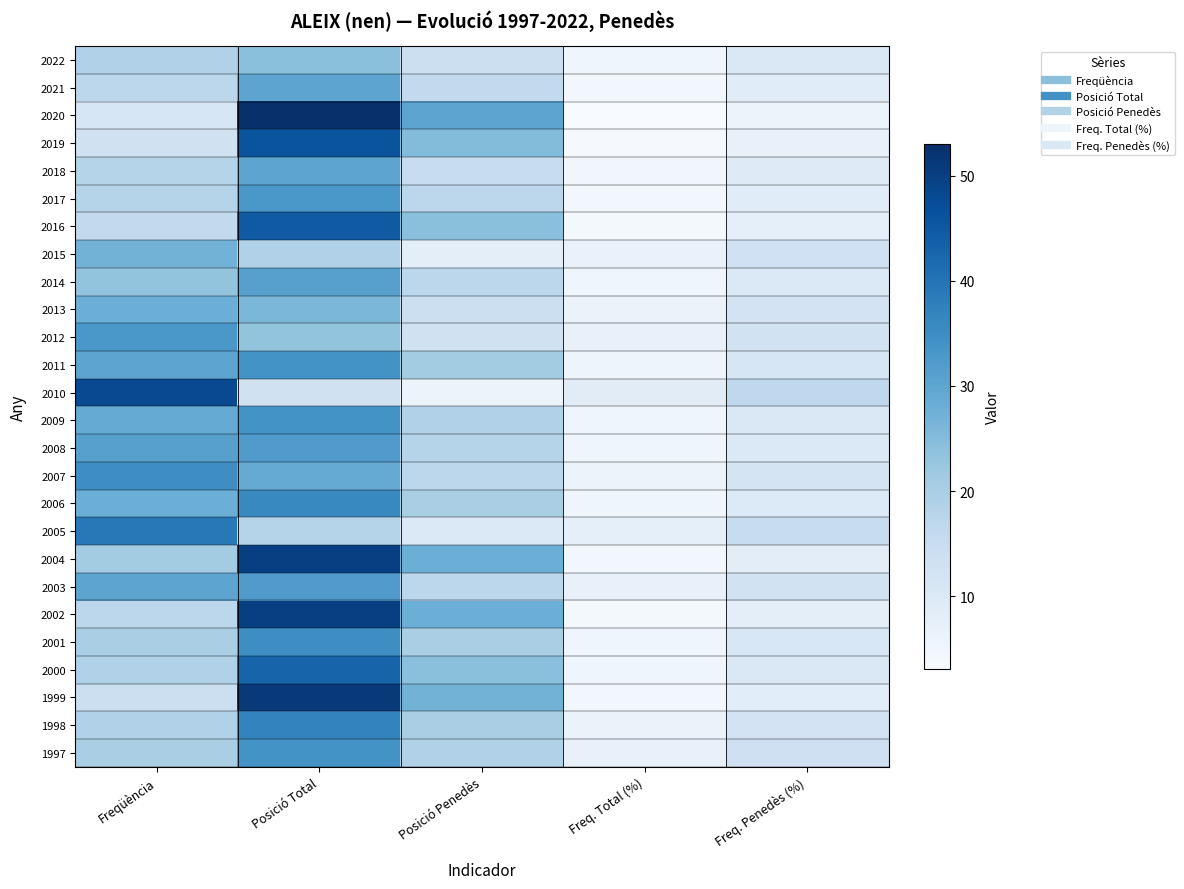

Reading right to left, transcribe all the data shown in this chart.

2022: Freq. Penedès (%)=10.4	Freq. Total (%)=5.4	Posició Penedès=14.0	Posició Total=24.0	Freqüència=19.0
2021: Freq. Penedès (%)=8.8	Freq. Total (%)=4.6	Posició Penedès=16.0	Posició Total=30.0	Freqüència=17.0
2020: Freq. Penedès (%)=5.9	Freq. Total (%)=3.1	Posició Penedès=30.0	Posició Total=53.0	Freqüència=11.0
2019: Freq. Penedès (%)=6.9	Freq. Total (%)=3.5	Posició Penedès=25.0	Posició Total=46.0	Freqüència=13.0
2018: Freq. Penedès (%)=9.3	Freq. Total (%)=4.8	Posició Penedès=15.0	Posició Total=30.0	Freqüència=18.0
2017: Freq. Penedès (%)=8.8	Freq. Total (%)=4.6	Posició Penedès=17.0	Posició Total=33.0	Freqüència=18.0
2016: Freq. Penedès (%)=7.5	Freq. Total (%)=3.9	Posició Penedès=24.0	Posició Total=45.0	Freqüència=16.0
2015: Freq. Penedès (%)=13.1	Freq. Total (%)=6.5	Posició Penedès=8.0	Posició Total=19.0	Freqüència=27.0
2014: Freq. Penedès (%)=10.0	Freq. Total (%)=5.2	Posició Penedès=17.0	Posició Total=31.0	Freqüència=23.0
2013: Freq. Penedès (%)=12.1	Freq. Total (%)=6.2	Posició Penedès=14.0	Posició Total=26.0	Freqüència=28.0
2012: Freq. Penedès (%)=12.8	Freq. Total (%)=6.7	Posició Penedès=13.0	Posició Total=23.0	Freqüència=33.0
2011: Freq. Penedès (%)=10.9	Freq. Total (%)=5.6	Posició Penedès=21.0	Posició Total=34.0	Freqüència=30.0
2010: Freq. Penedès (%)=16.5	Freq. Total (%)=8.6	Posició Penedès=6.0	Posició Total=13.0	Freqüència=48.0
2009: Freq. Penedès (%)=10.2	Freq. Total (%)=5.3	Posició Penedès=19.0	Posició Total=34.0	Freqüència=29.0
2008: Freq. Penedès (%)=10.0	Freq. Total (%)=5.1	Posició Penedès=18.0	Posició Total=32.0	Freqüència=31.0
2007: Freq. Penedès (%)=11.8	Freq. Total (%)=6.1	Posició Penedès=17.0	Posició Total=29.0	Freqüència=35.0
2006: Freq. Penedès (%)=9.9	Freq. Total (%)=5.2	Posició Penedès=20.0	Posició Total=36.0	Freqüència=28.0
2005: Freq. Penedès (%)=14.9	Freq. Total (%)=7.7	Posició Penedès=10.0	Posició Total=18.0	Freqüència=39.0
2004: Freq. Penedès (%)=8.3	Freq. Total (%)=4.3	Posició Penedès=28.0	Posició Total=50.0	Freqüència=21.0
2003: Freq. Penedès (%)=12.7	Freq. Total (%)=6.6	Posició Penedès=17.0	Posició Total=32.0	Freqüència=30.0
2002: Freq. Penedès (%)=8.1	Freq. Total (%)=4.1	Posició Penedès=28.0	Posició Total=50.0	Freqüència=17.0
2001: Freq. Penedès (%)=10.8	Freq. Total (%)=5.4	Posició Penedès=20.0	Posició Total=35.0	Freqüència=20.0
2000: Freq. Penedès (%)=10.4	Freq. Total (%)=5.4	Posició Penedès=24.0	Posició Total=43.0	Freqüència=19.0
1999: Freq. Penedès (%)=8.5	Freq. Total (%)=4.4	Posició Penedès=27.0	Posició Total=51.0	Freqüència=14.0
1998: Freq. Penedès (%)=12.1	Freq. Total (%)=6.2	Posició Penedès=20.0	Posició Total=37.0	Freqüència=19.0
1997: Freq. Penedès (%)=13.3	Freq. Total (%)=7.0	Posició Penedès=19.0	Posició Total=34.0	Freqüència=20.0